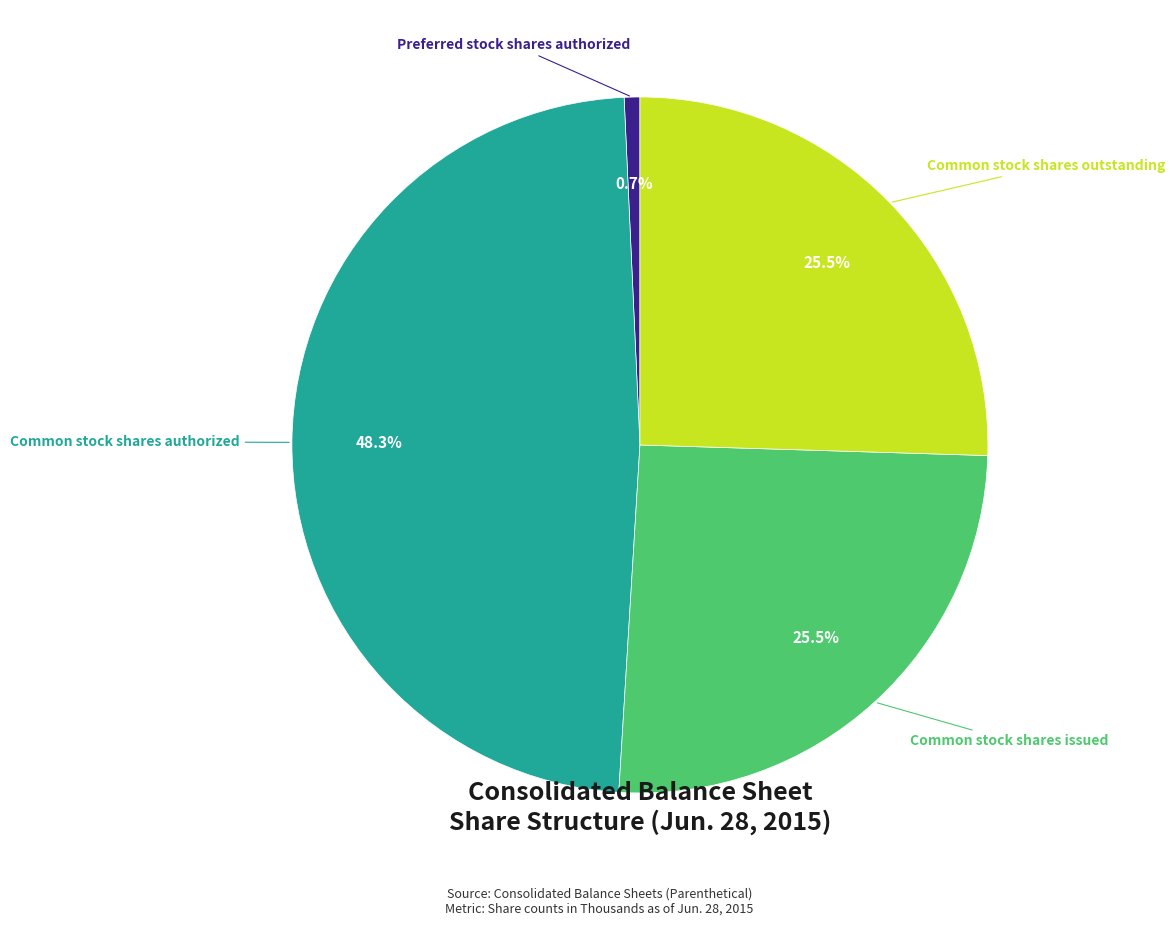

Is there a majority slice in this chart?

No